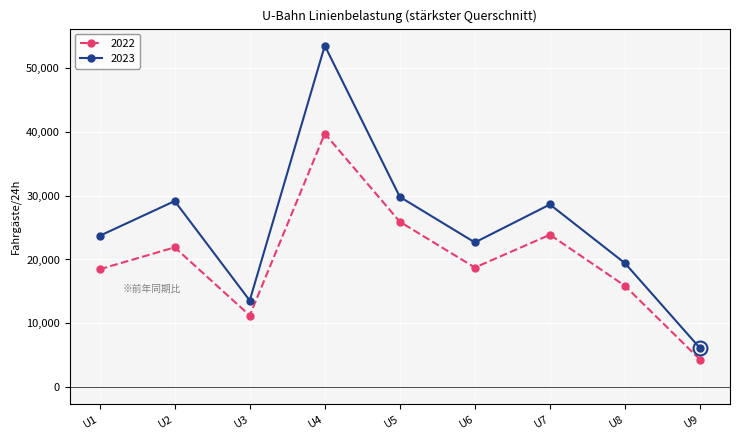

How many lines are shown in the chart?

2